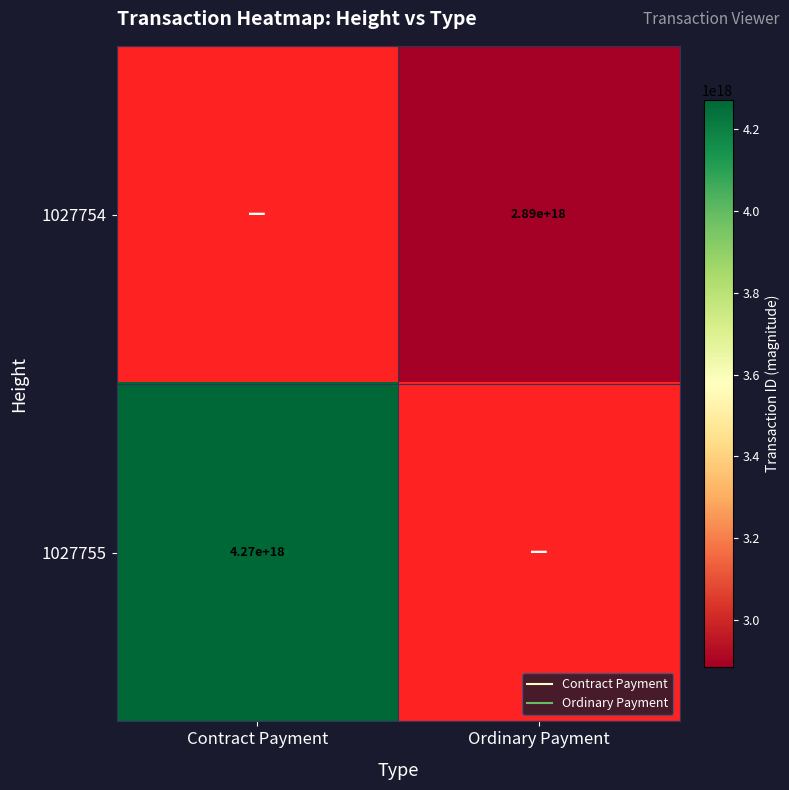

Rank the series by their average value, from lowest to highest.

1027754, 1027755